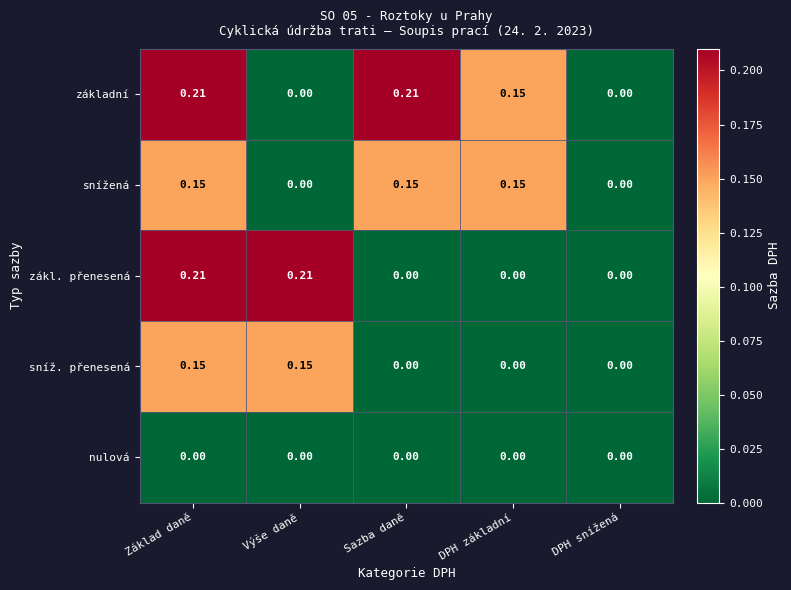

Which series changed the most between Základ daně and Výše daně?

základní